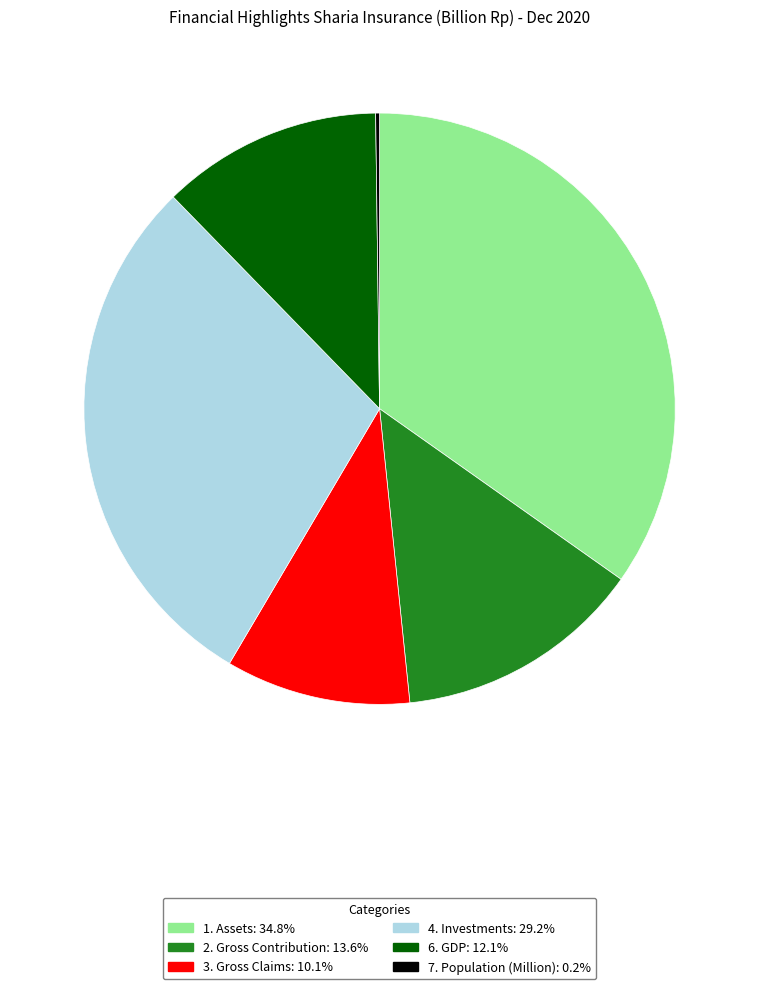

What is the ratio of the value at 4. Investments: 29.2% to the value at 6. GDP: 12.1%?

2.4